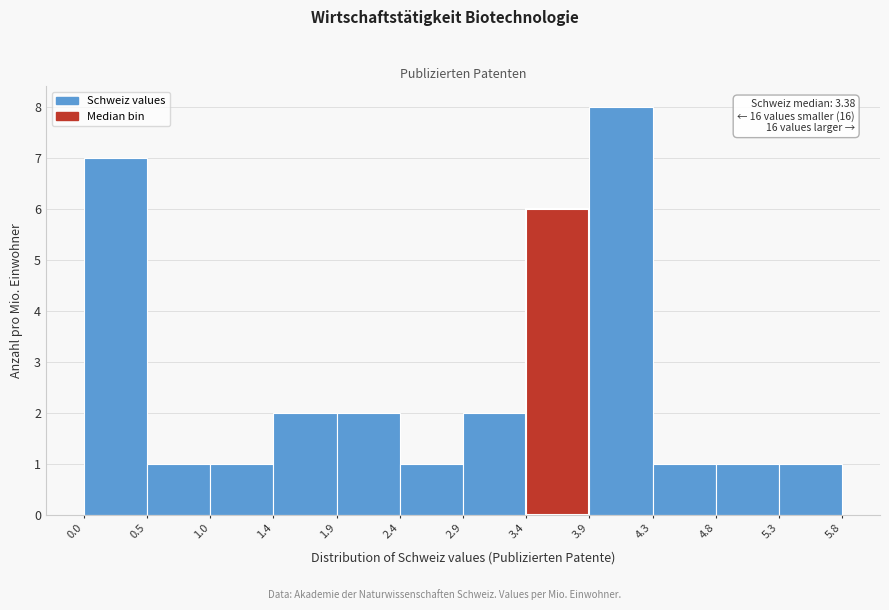

Which range on the x-axis has the tallest bar?

3.9 to 4.3